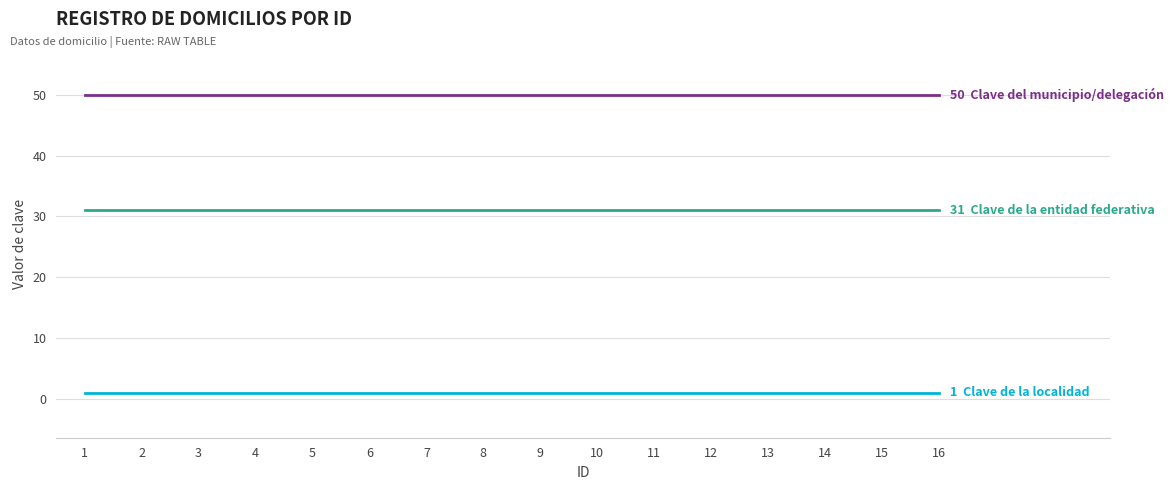

Reading left to right, what are all the values shown in this chart?

Clave de la localidad: 1=1	2=1	3=1	4=1	5=1	6=1	7=1	8=1	9=1	10=1	11=1	12=1	13=1	14=1	15=1	16=1
Clave del municipio/delegación: 1=50	2=50	3=50	4=50	5=50	6=50	7=50	8=50	9=50	10=50	11=50	12=50	13=50	14=50	15=50	16=50
Clave de la entidad federativa: 1=31	2=31	3=31	4=31	5=31	6=31	7=31	8=31	9=31	10=31	11=31	12=31	13=31	14=31	15=31	16=31